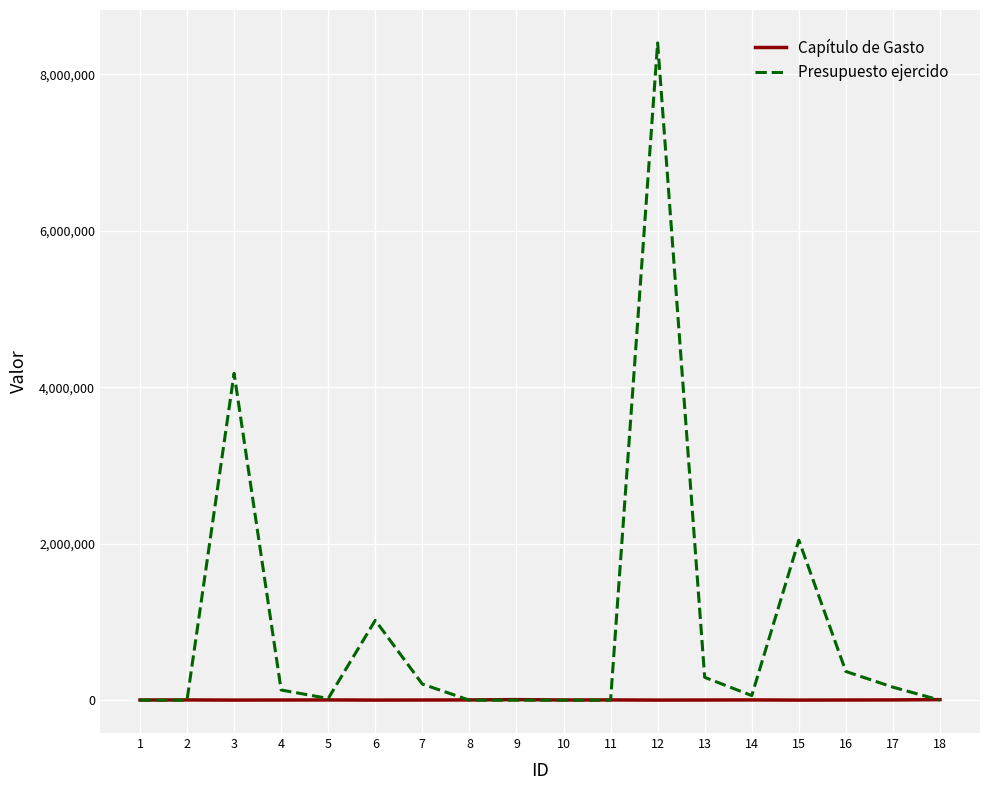

What is the maximum value shown in the chart?

8404020.6